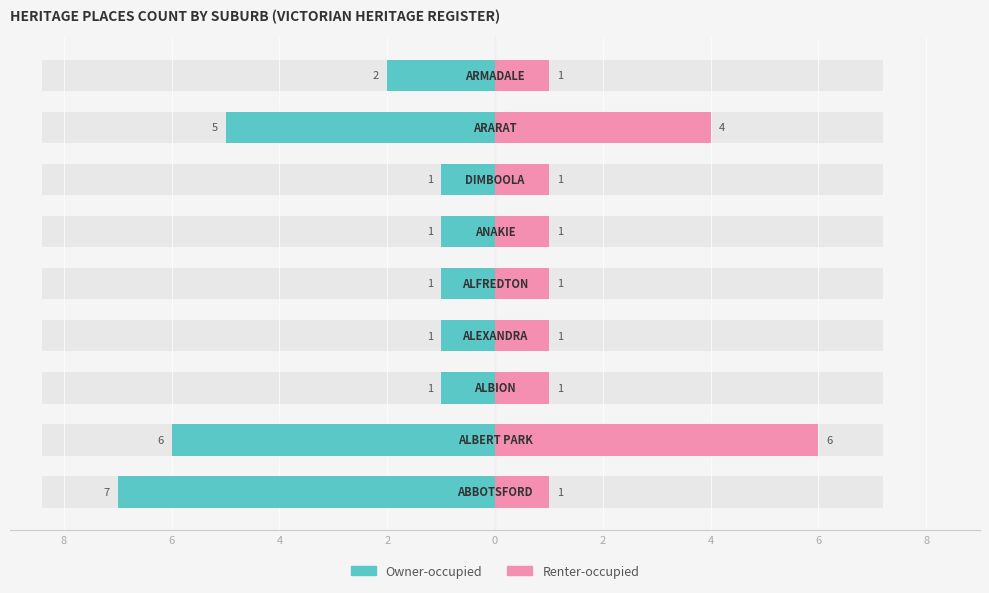

Is the value of Owner-occupied at 6 greater than the value of Renter-occupied at 6?

No